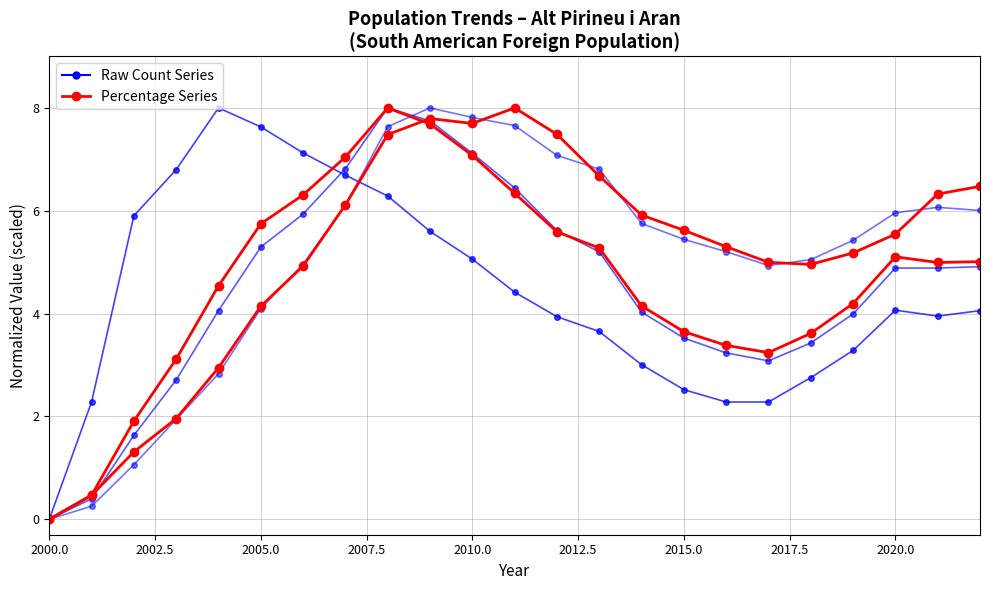

Which series changed the most between 2017.5 and 20?

% of Total (S.Am.)